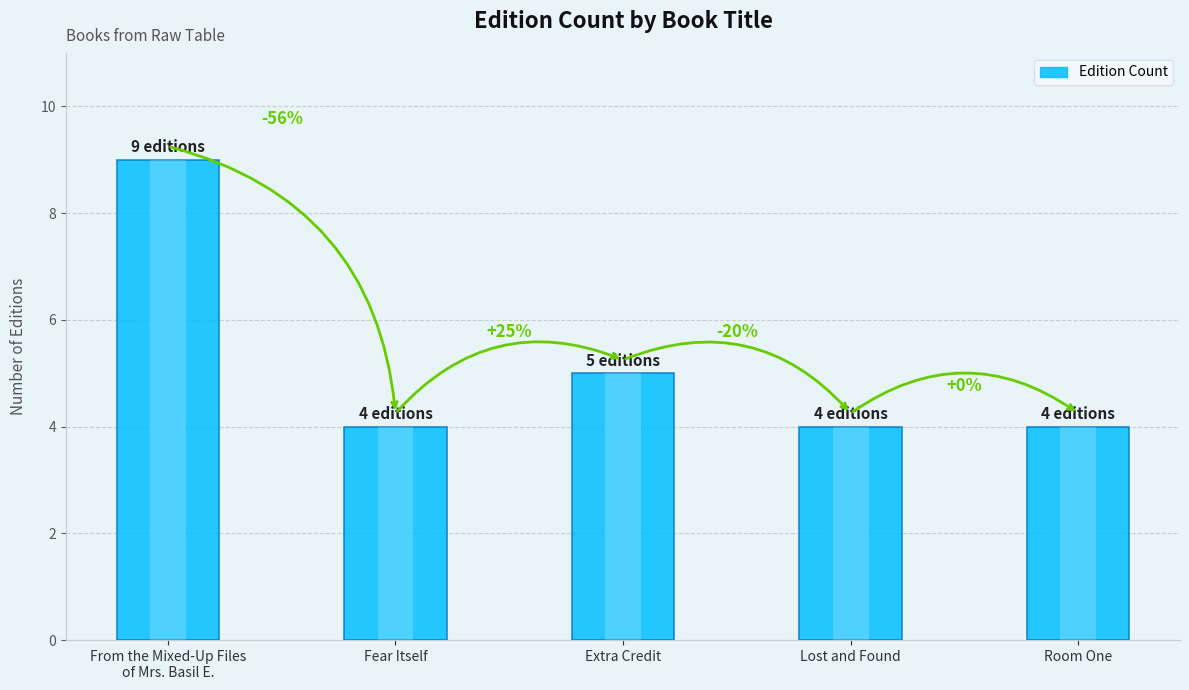

What is the difference between the second highest and second lowest values?

1